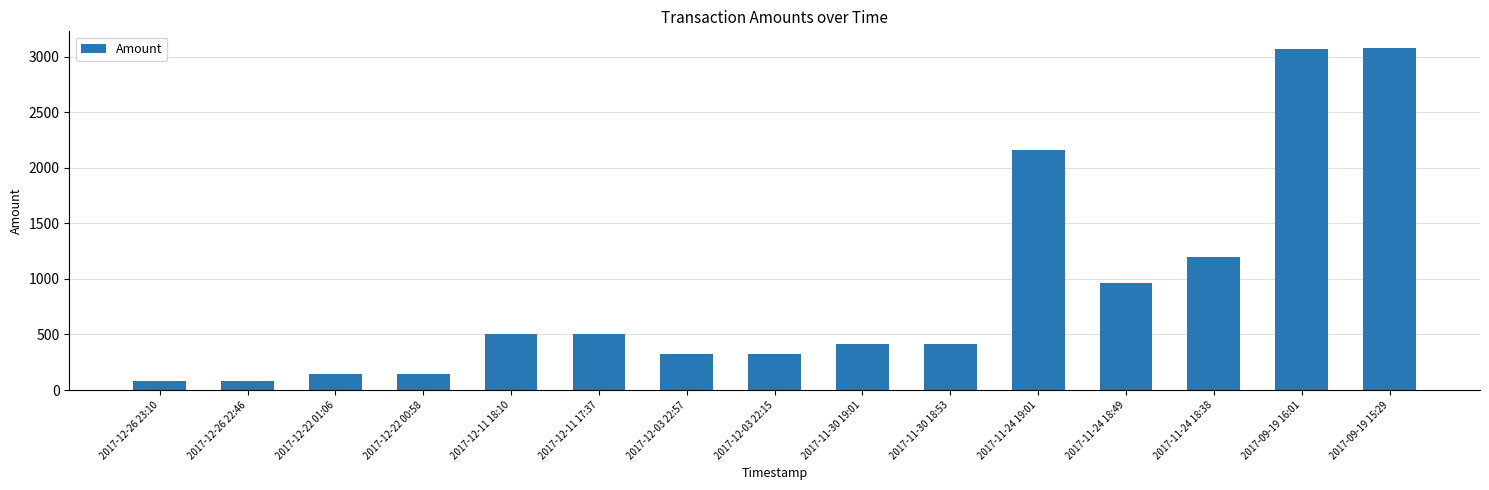

What is the change in value from 2017-12-22 00:58 to 2017-12-03 22:57?

+178.5